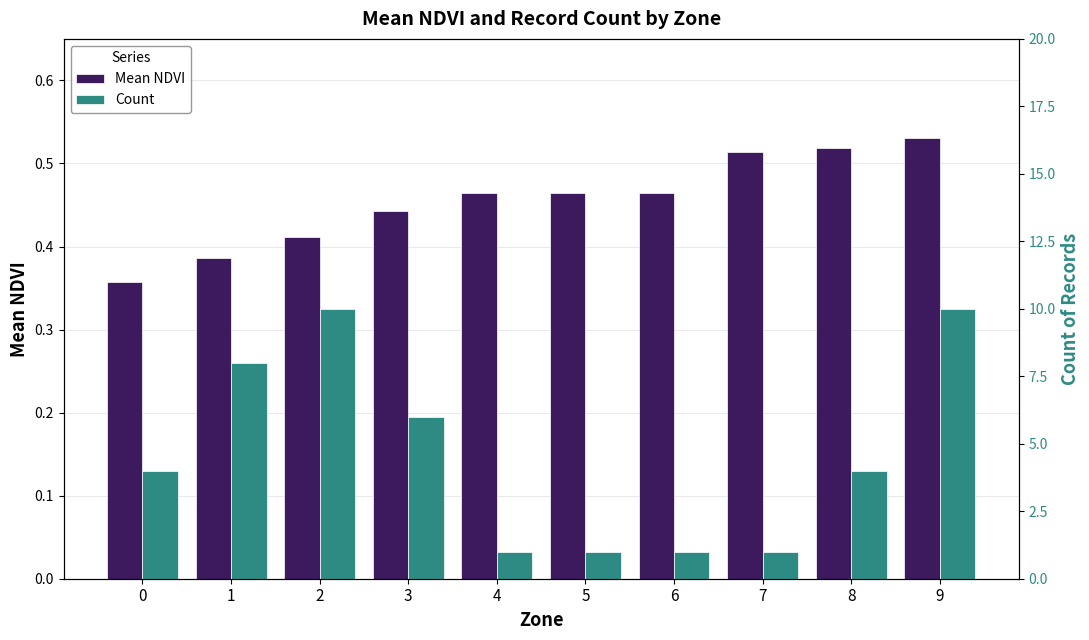

True or false: Count has a value of 0.5 at 6.

False